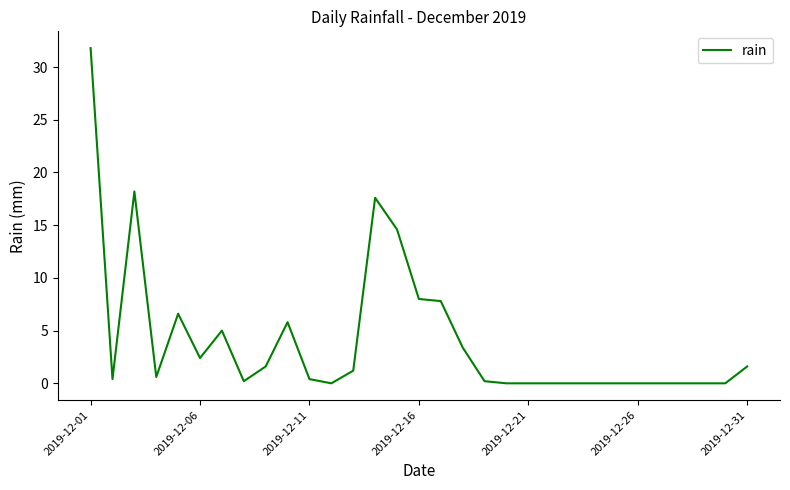

Does the chart display data point markers on the line(s)?

No